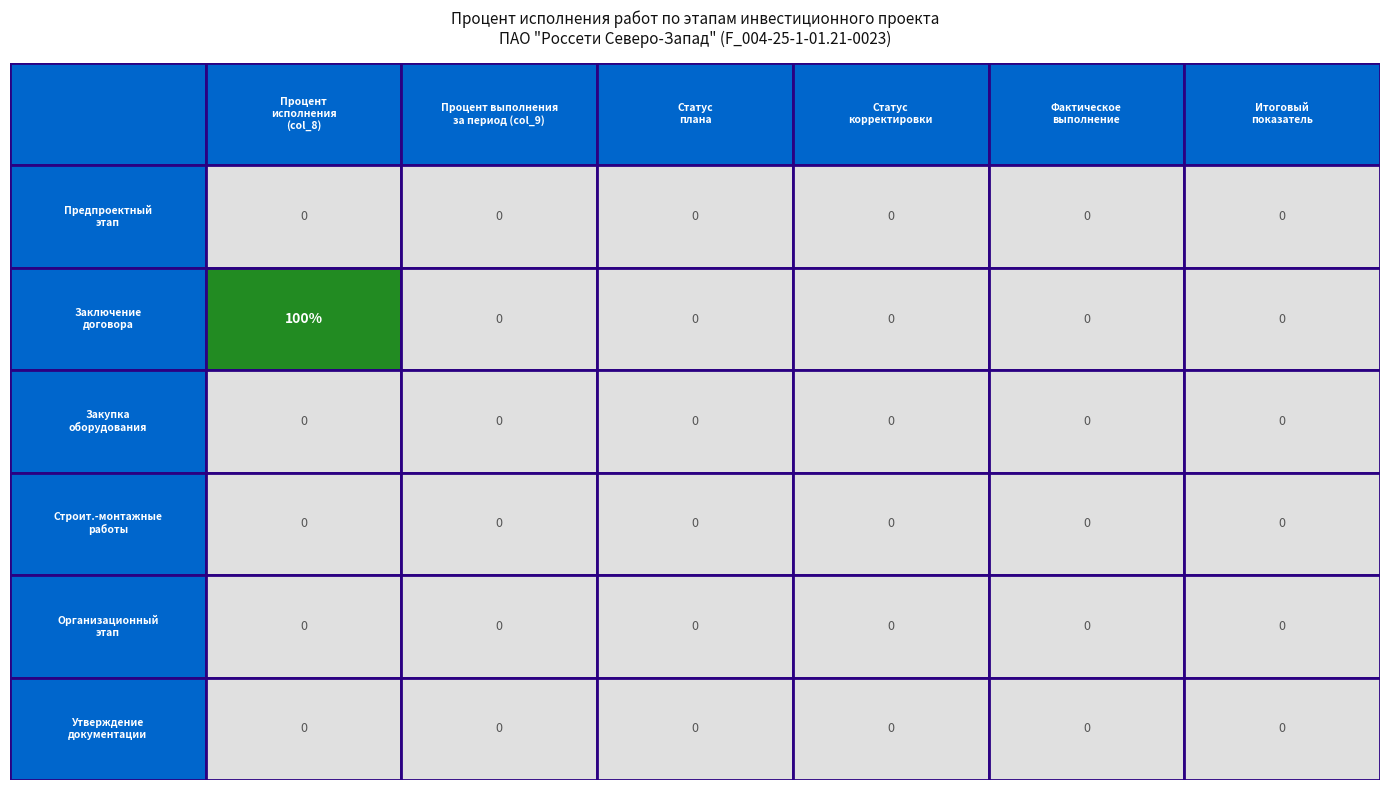

Rank the series by their maximum value, from lowest to highest.

Предпроектный и проектный этап, Закупка основного оборудования, Выполнение строительно-монтажных работ, Организационный этап, Утверждение проектной документации, Заключение договора на выполнение строительно-монтажных работ